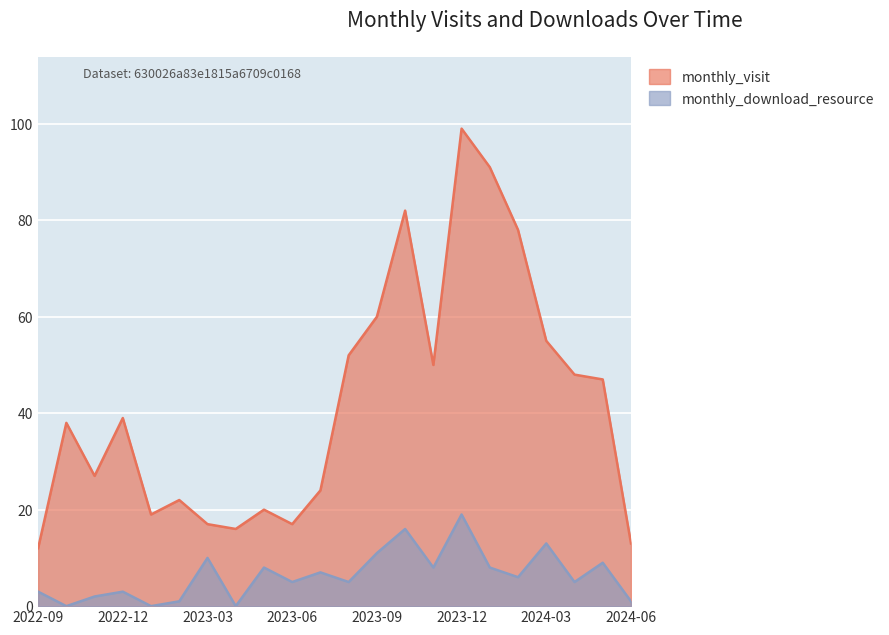

Does the chart display data point markers on the line(s)?

No